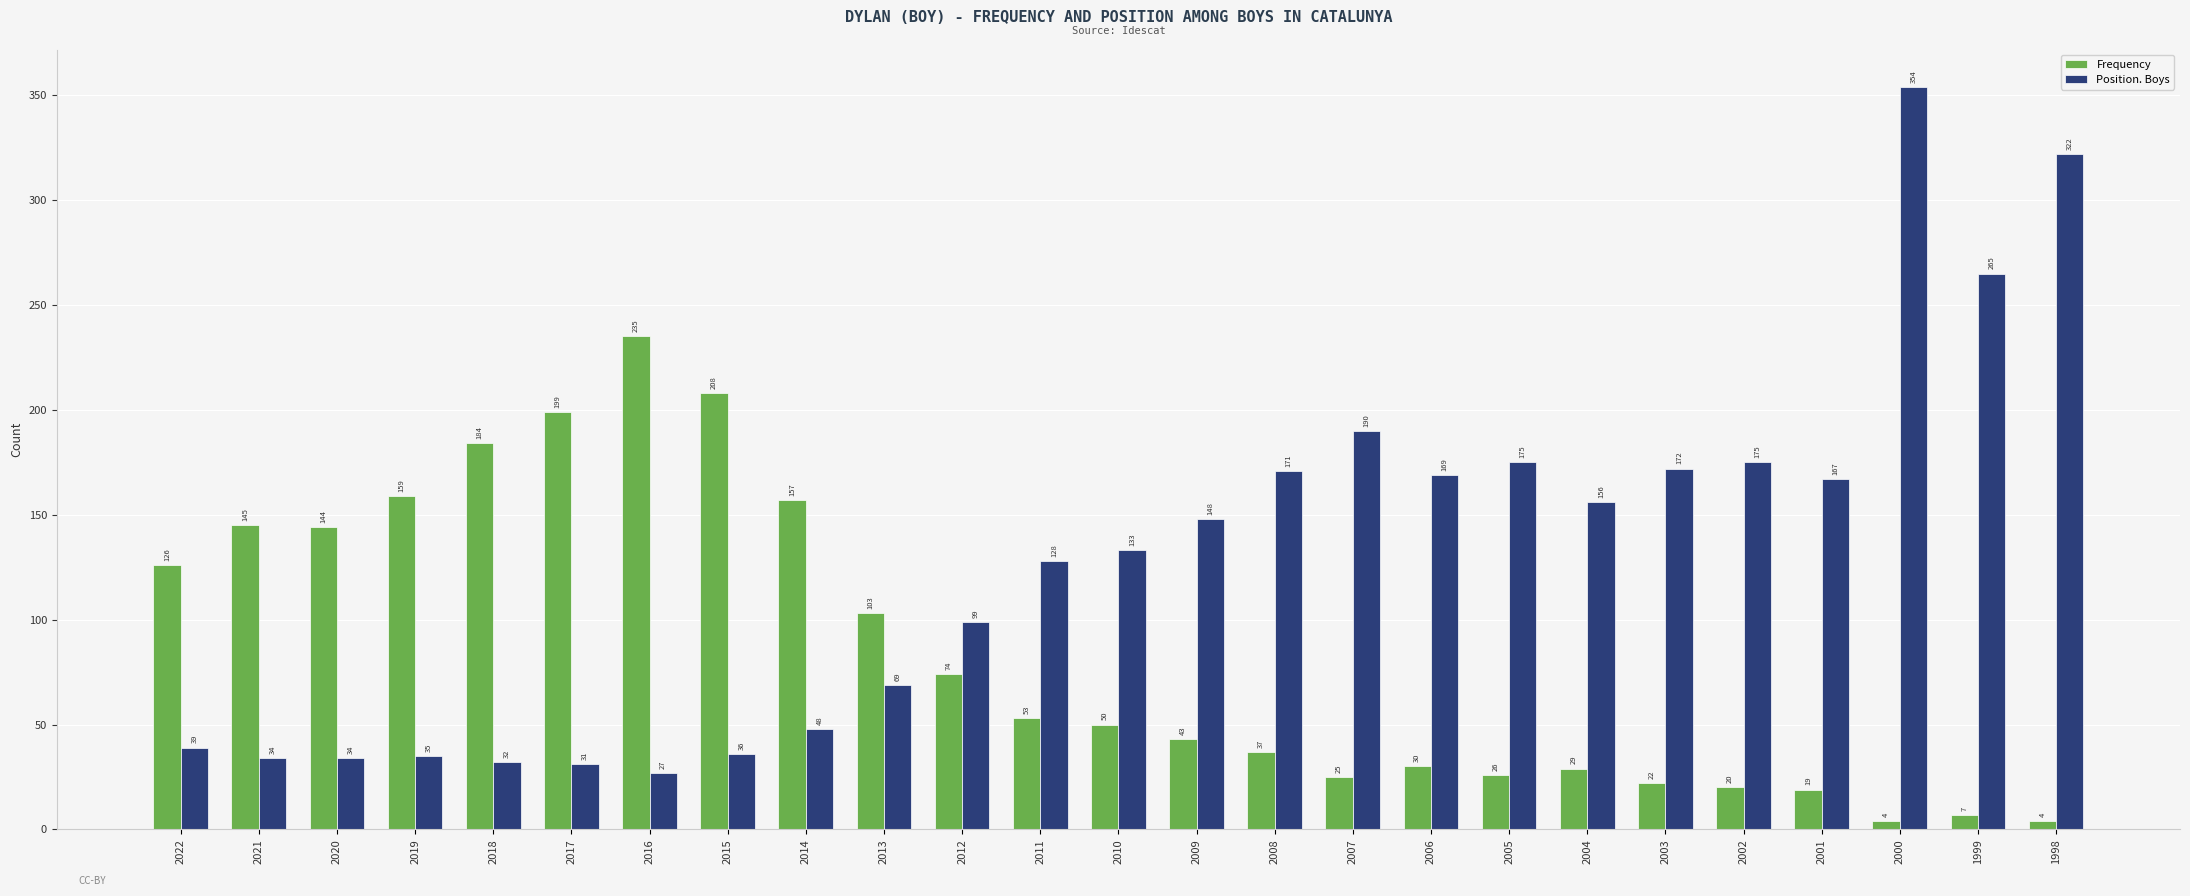

Is it true that Position. Boys equals 48 at 2019?

False